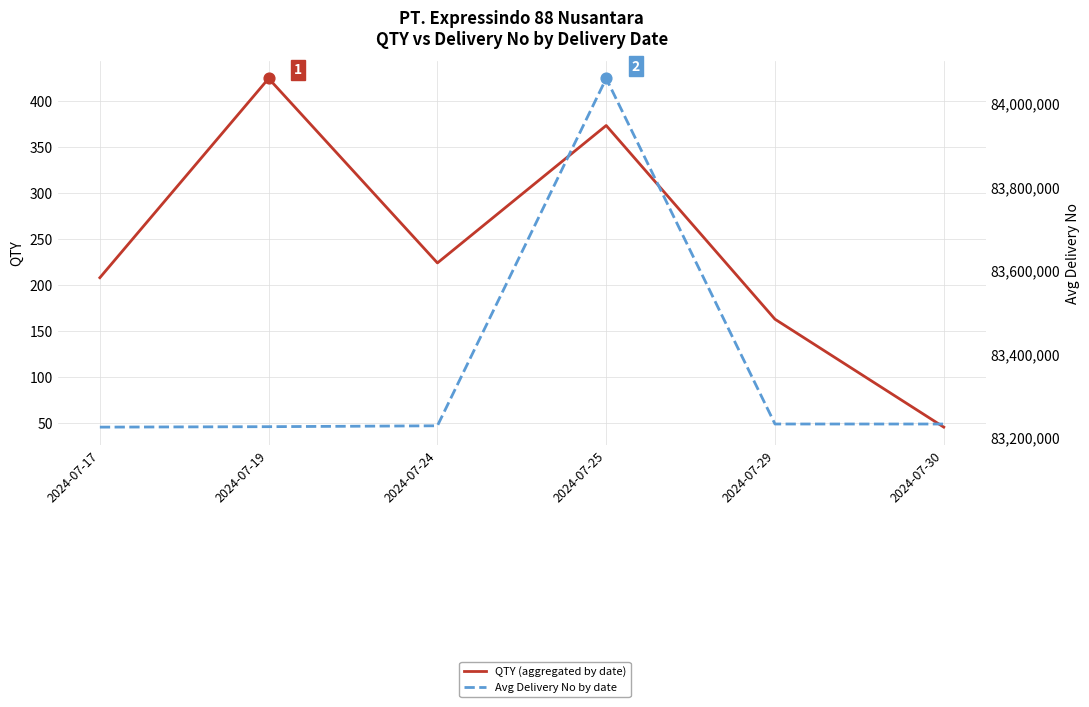

Which series contains the highest Y value?

Avg Delivery No by date